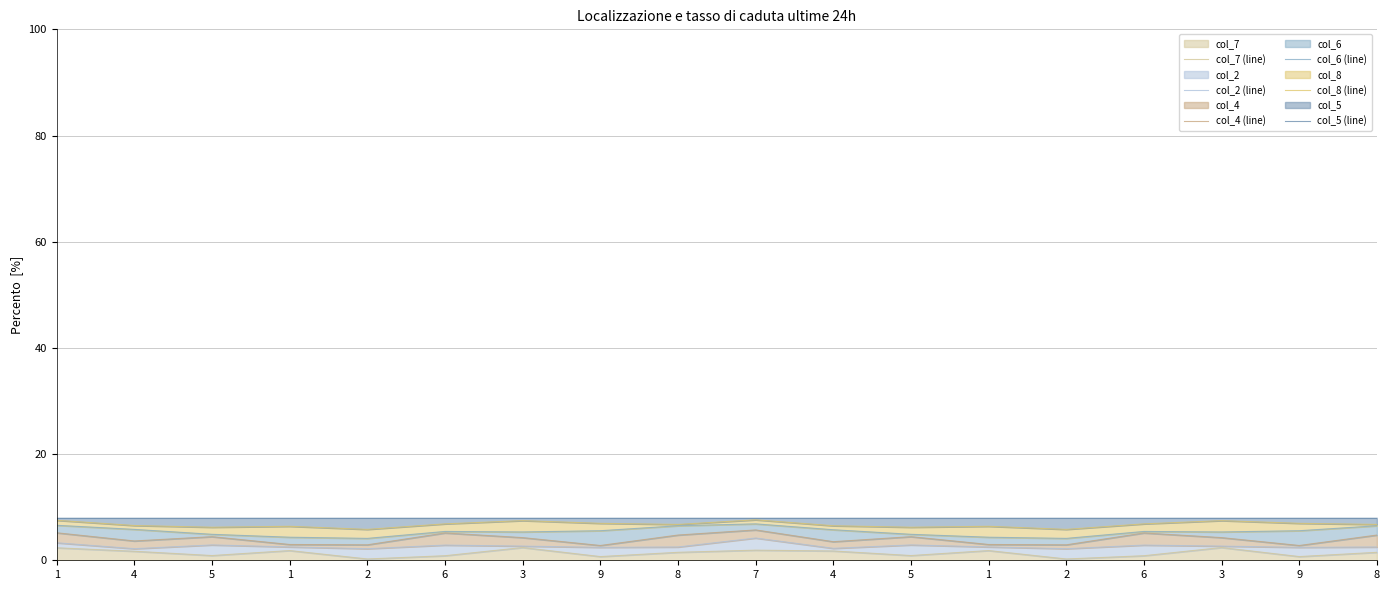

What value does the col_8 (line) series have at 5?

6.2